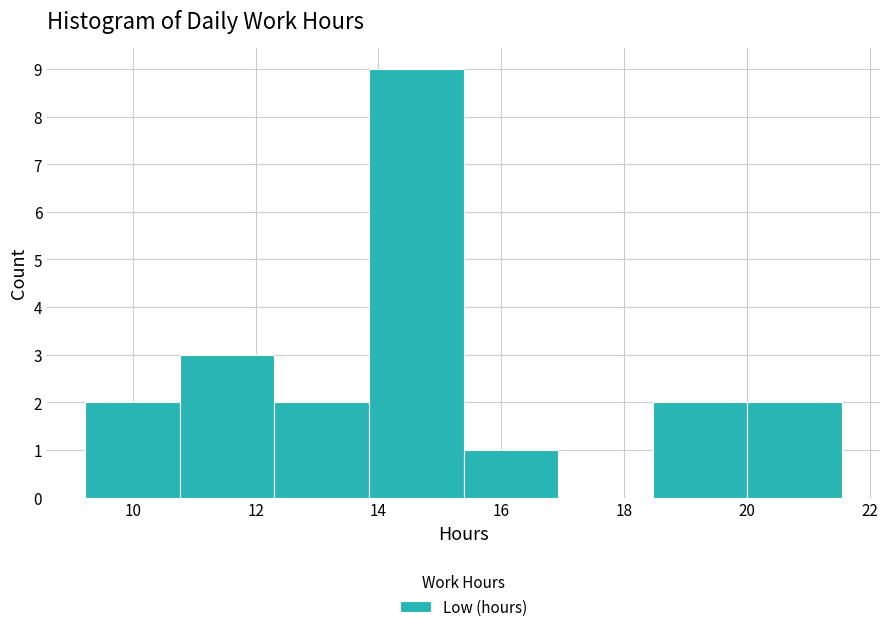

How tall is the bar that spans 15.4 to 17.0 on the x-axis? Neither the bar edges nor the heights are printed on the chart, so give them approximately, as read against the axes.

1